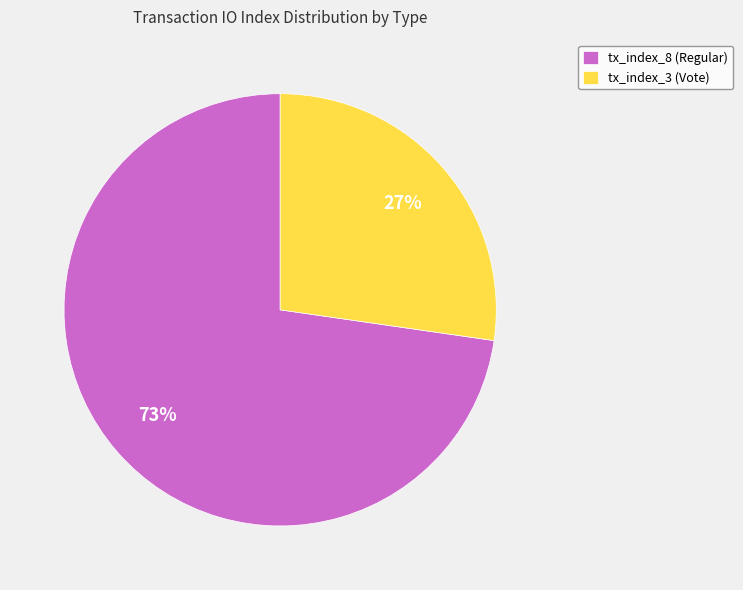

Is it true that tx_index_8 (Regular) is 63% of the pie?

False